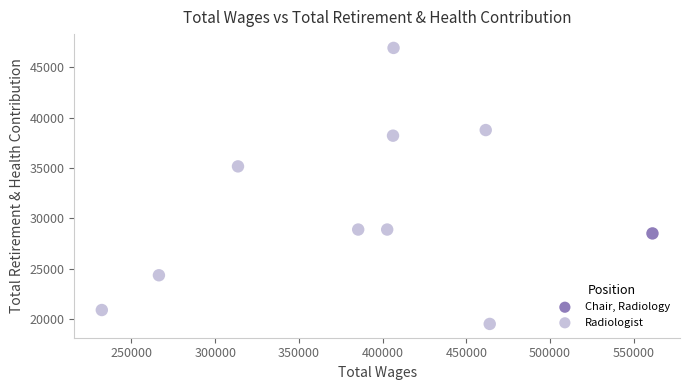

What are all the series names shown in the legend?

Chair, Radiology, Radiologist